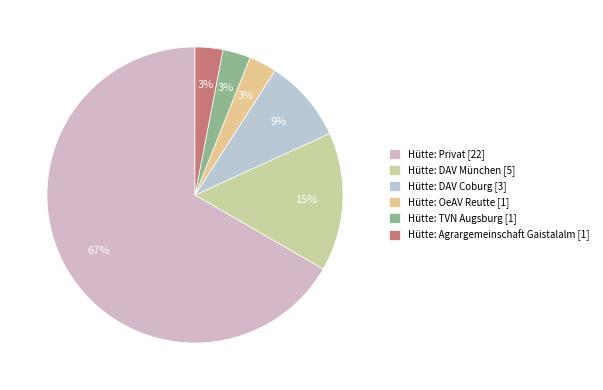

Approximately how many times larger is the value at Hütte: OeAV Reutte compared to Hütte: TVN Augsburg?

1.0